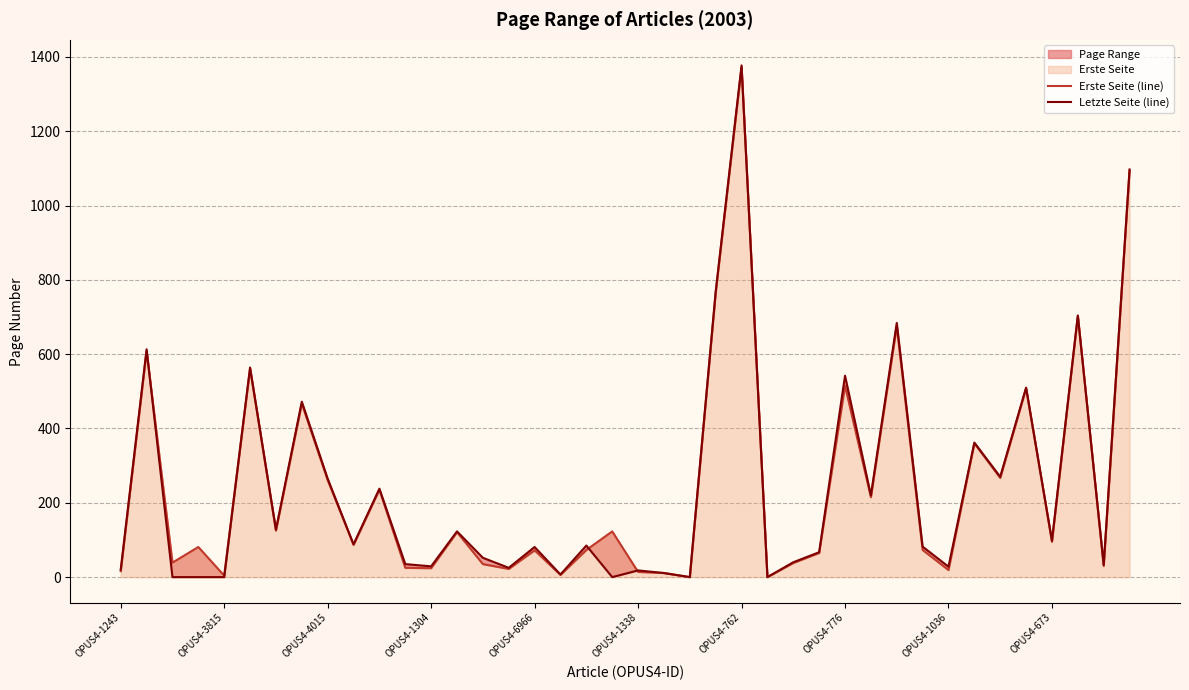

What is the sum of all Erste Seite (line) values?

9804